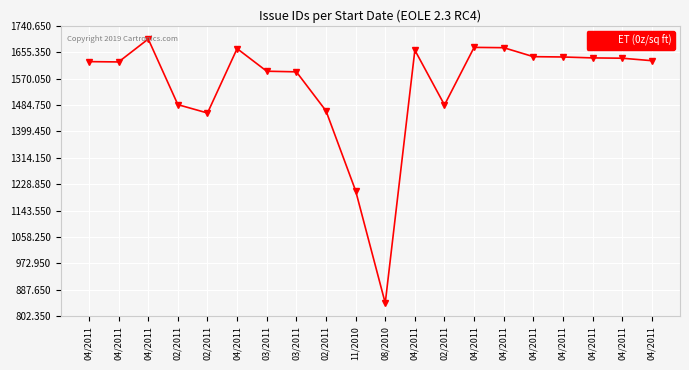

How many distinct data groups are displayed?

1